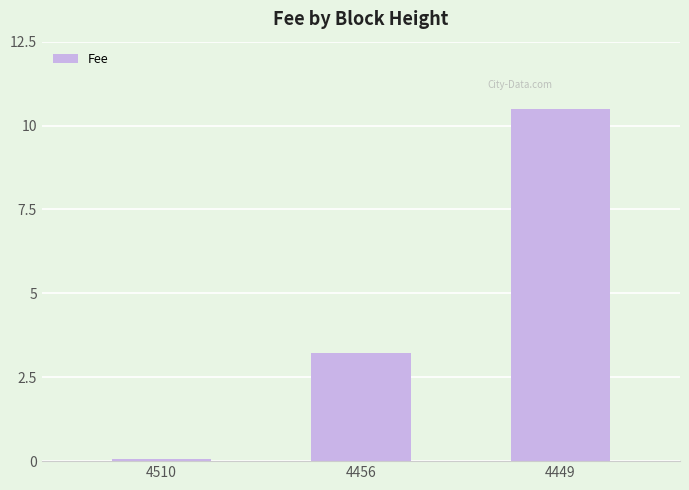

What is the greatest value displayed?

10.5